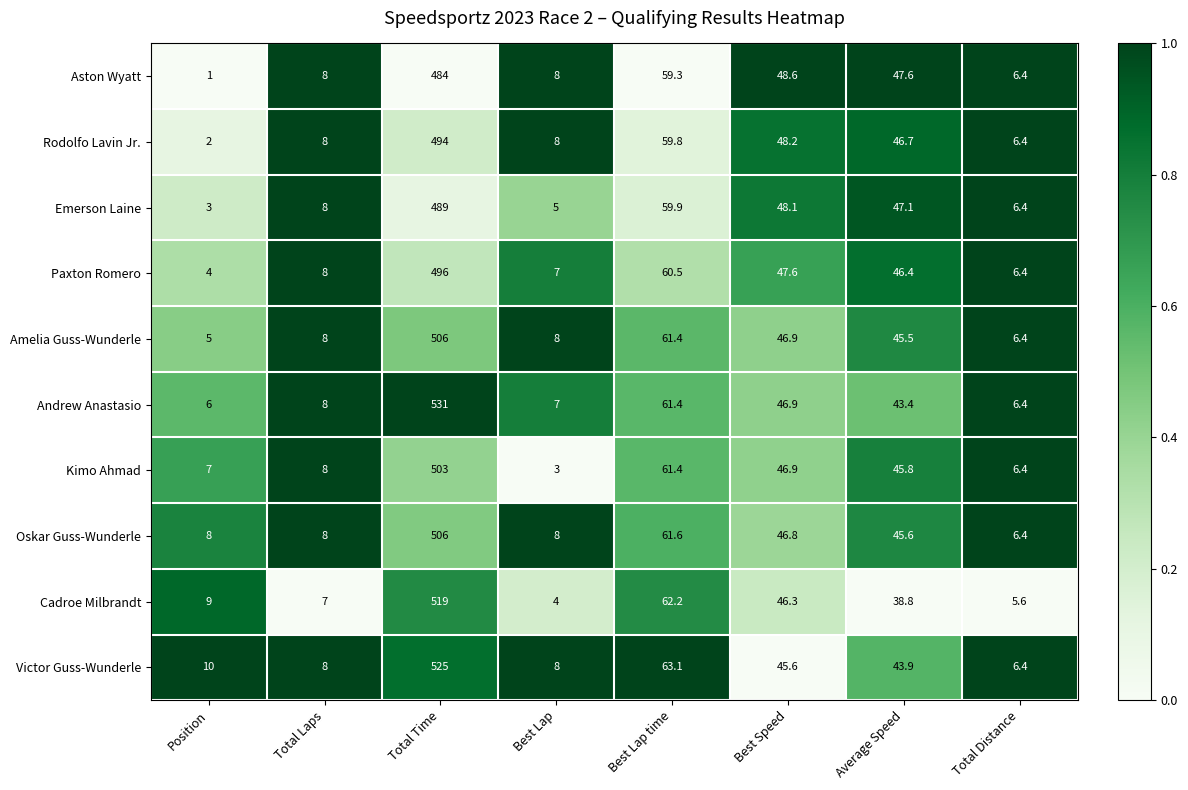

What is the minimum value shown in the chart?

1.0